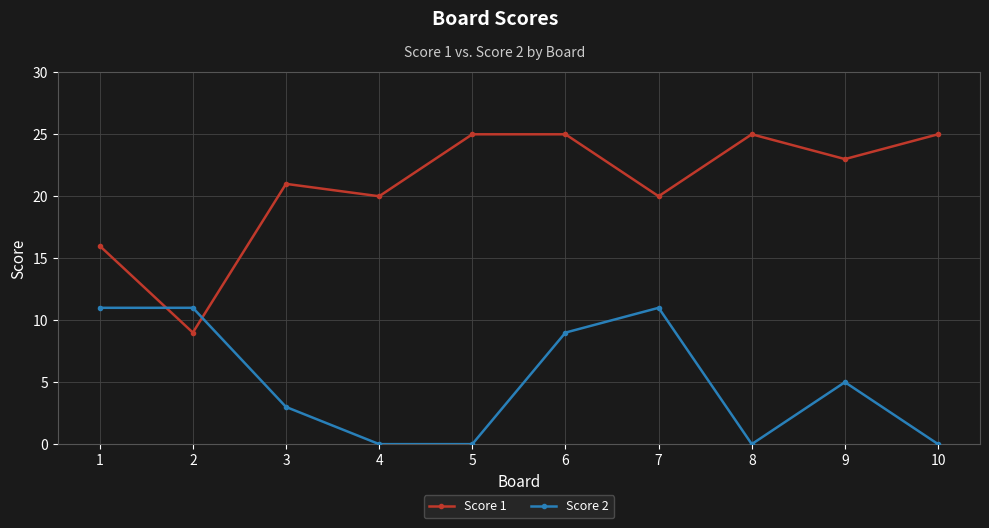

What are all the series names shown in the legend?

Score 1, Score 2